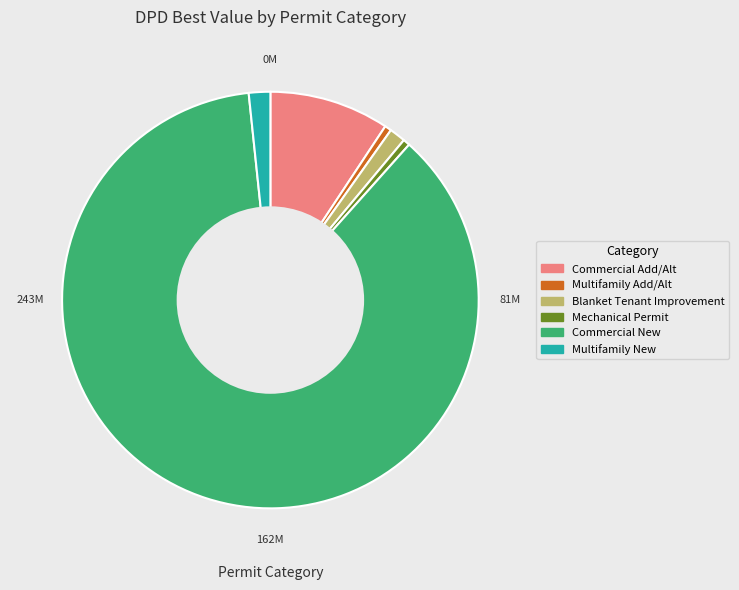

Do Commercial Add/Alt and Blanket Tenant Improvement together represent more than half of the pie?

No